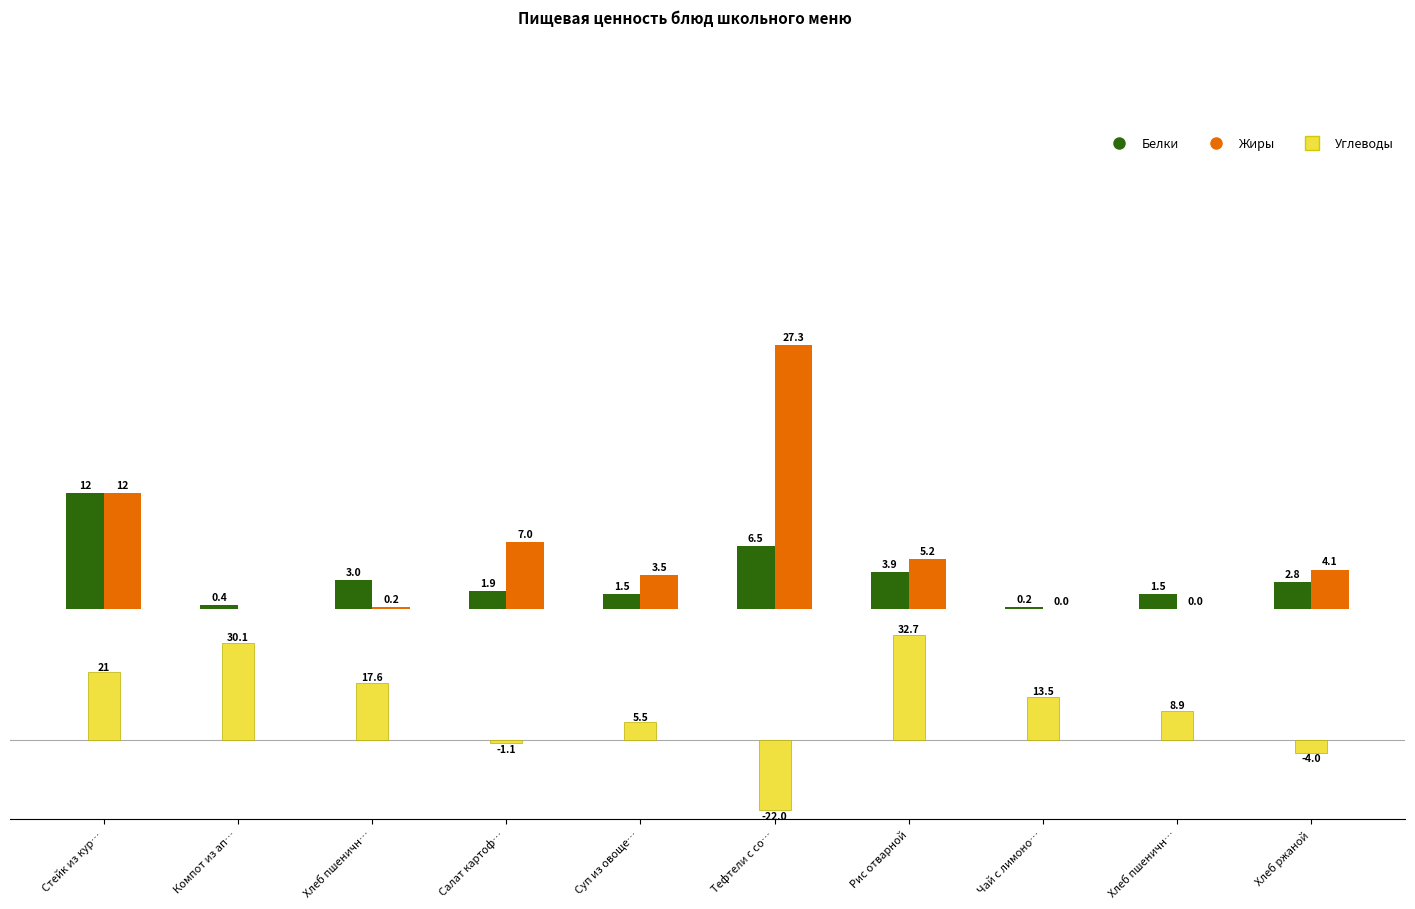

At which label is Жиры closest to 13?

Стейк из кур…